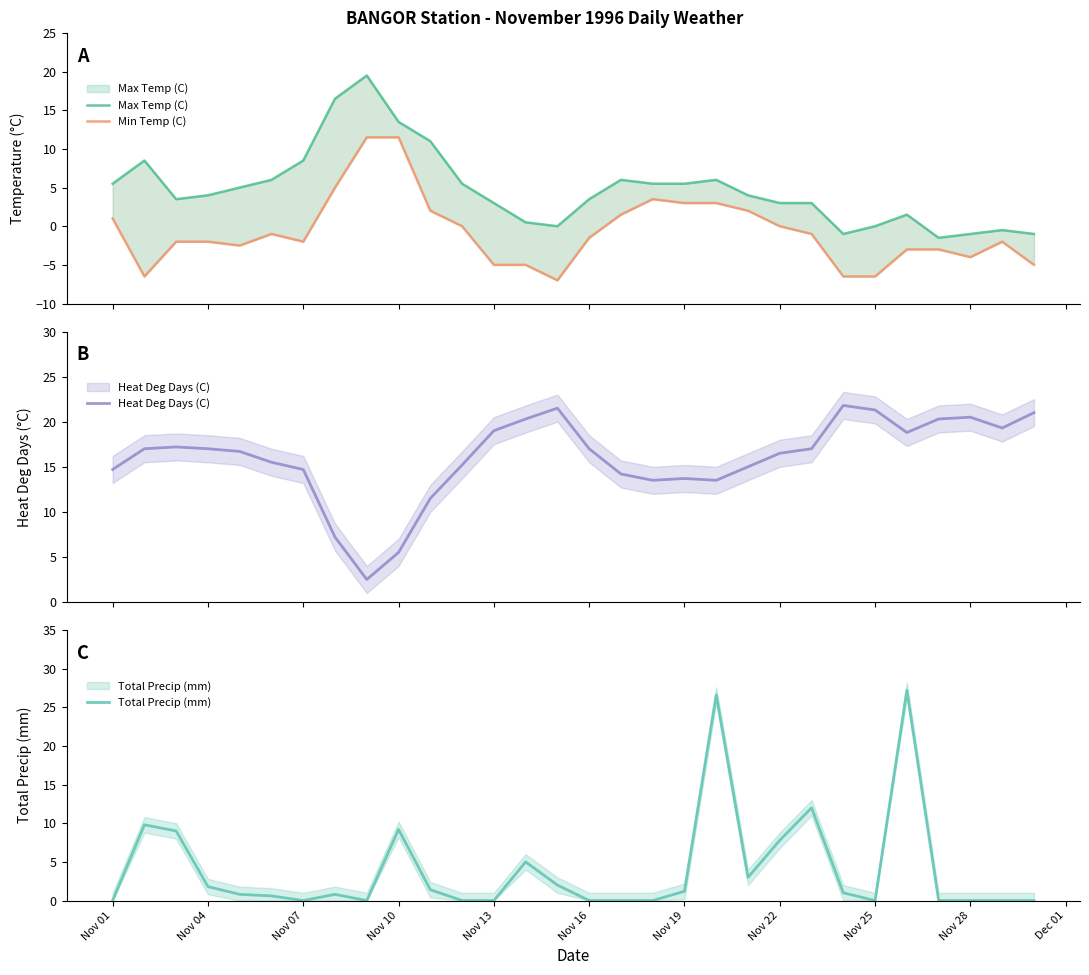

What is the difference between the maximum and minimum values in the Min Temp (C) series?

18.5